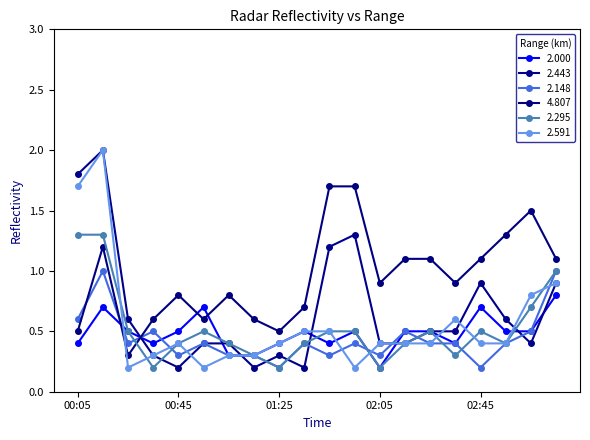

How many distinct data groups are displayed?

6